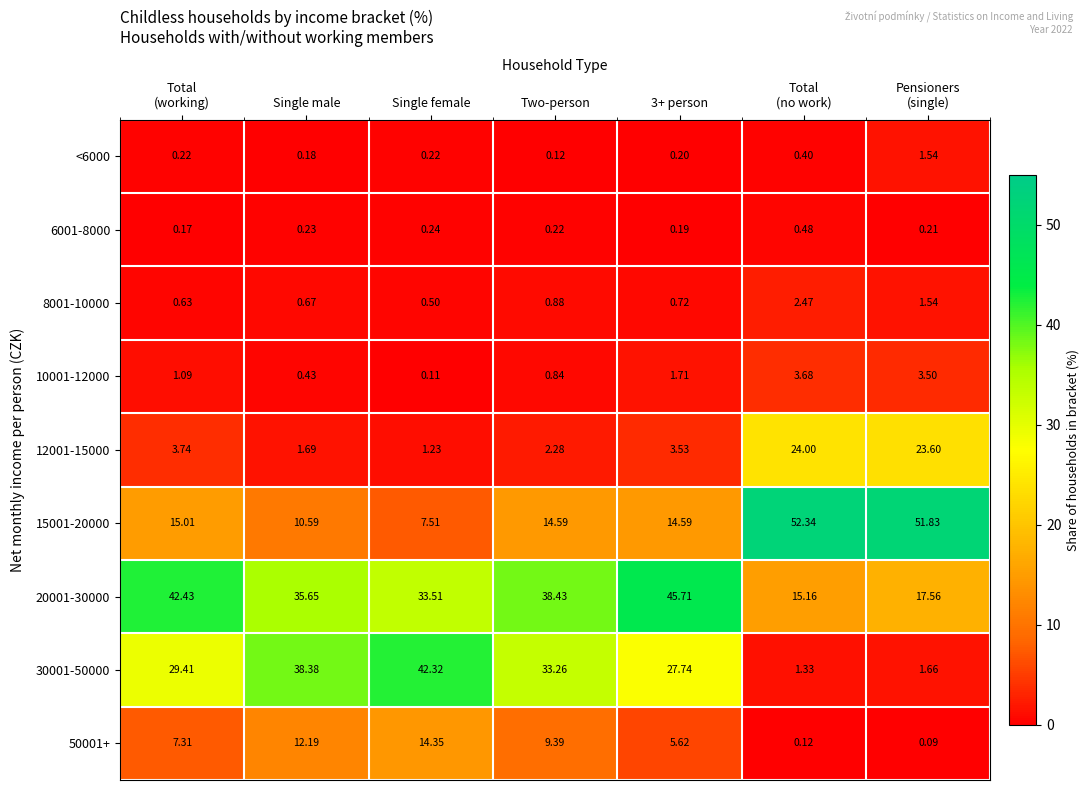

At which label does 8001-10000 reach its minimum?

Single female